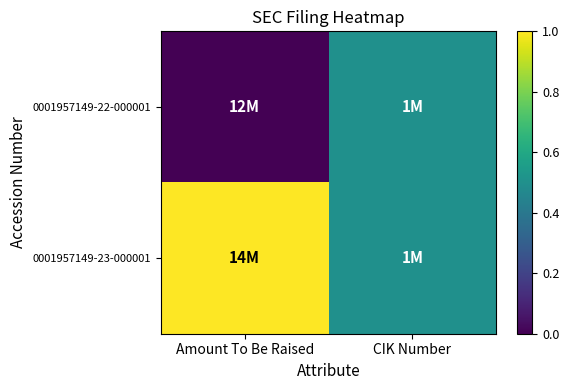

Rank the series by their average value, from highest to lowest.

0001957149-23-000001, 0001957149-22-000001